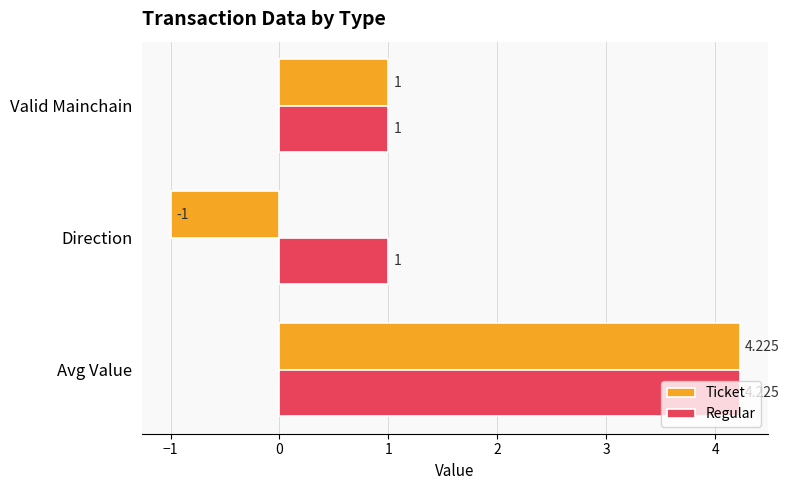

At which category does the chart reach its minimum across all series?

Direction